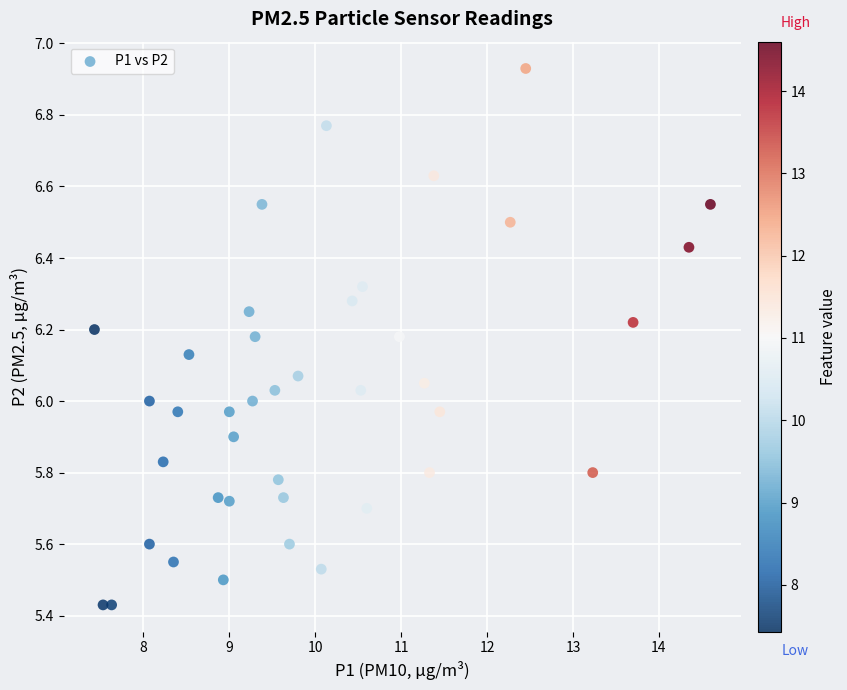

What is the range of Y values (max minus min)?

1.5